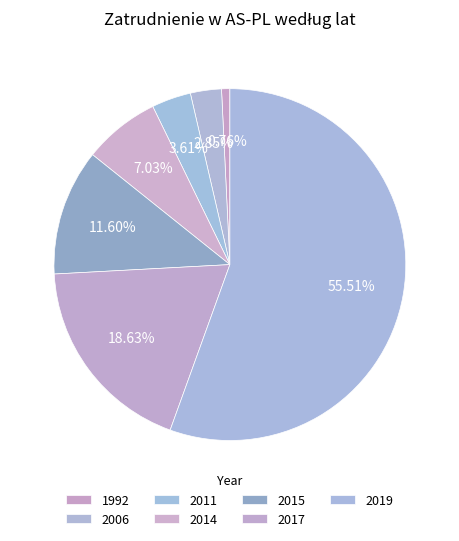

The 1992 slice represents 1% of the pie. True or false?

True